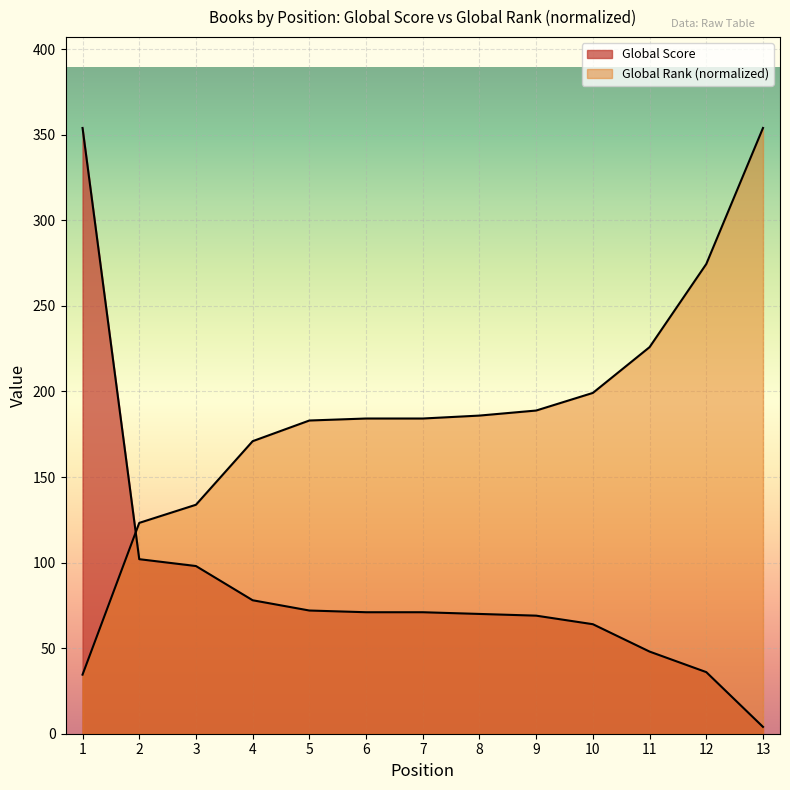

What is the highest value of the Global Rank (scaled) series?

354.0